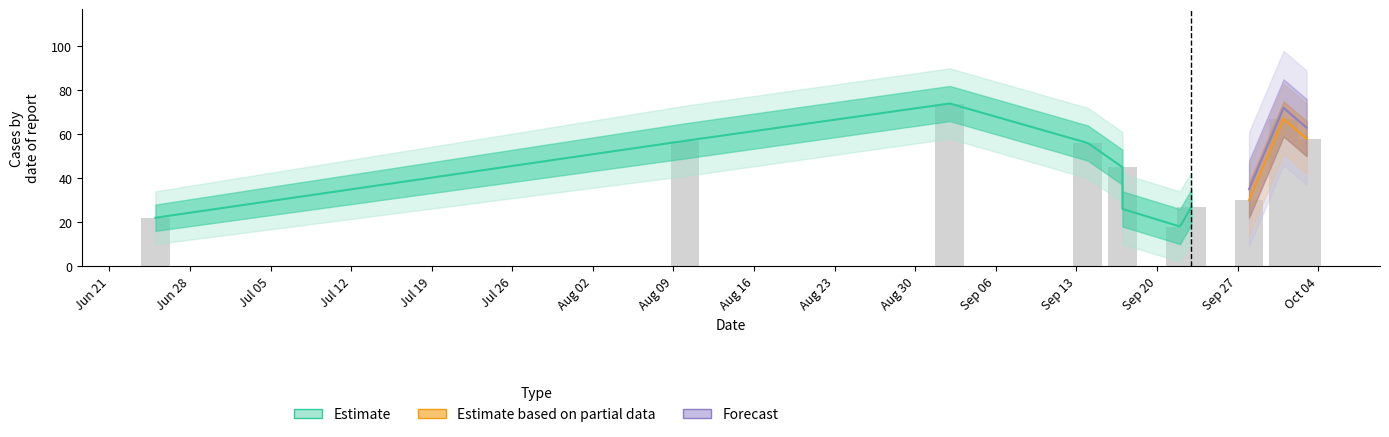

How many data points are less than 45?

5